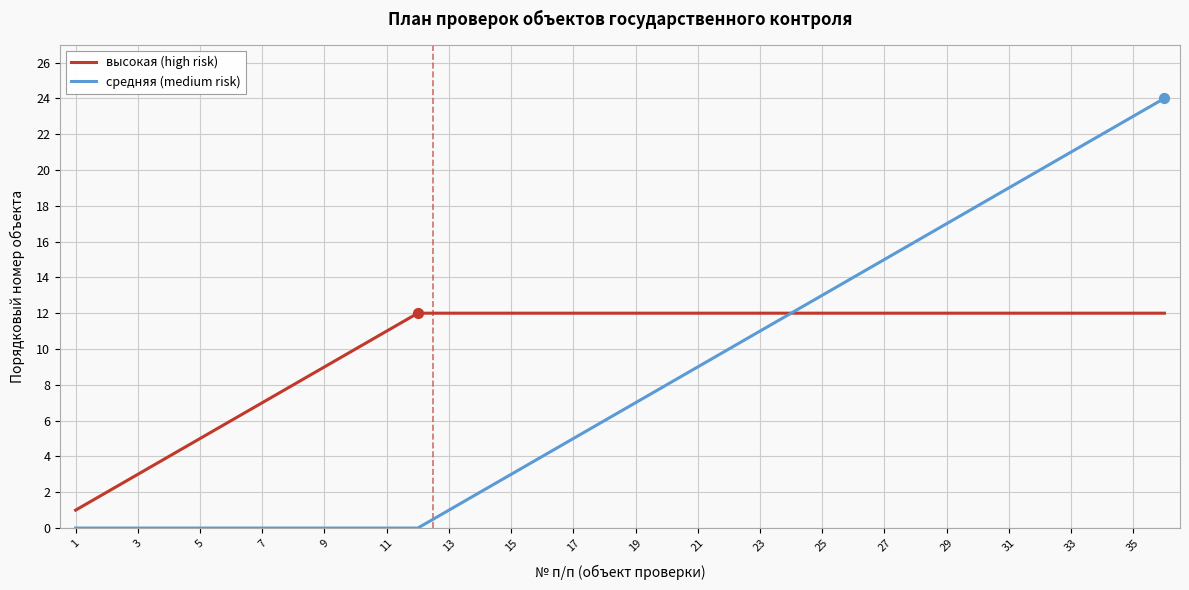

Which series has the largest range (max minus min)?

средняя (medium risk)